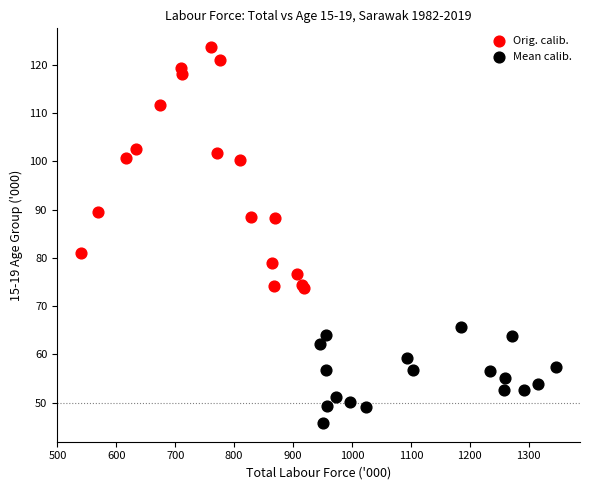

Which series has the largest Y range (max minus min)?

Orig. calib.